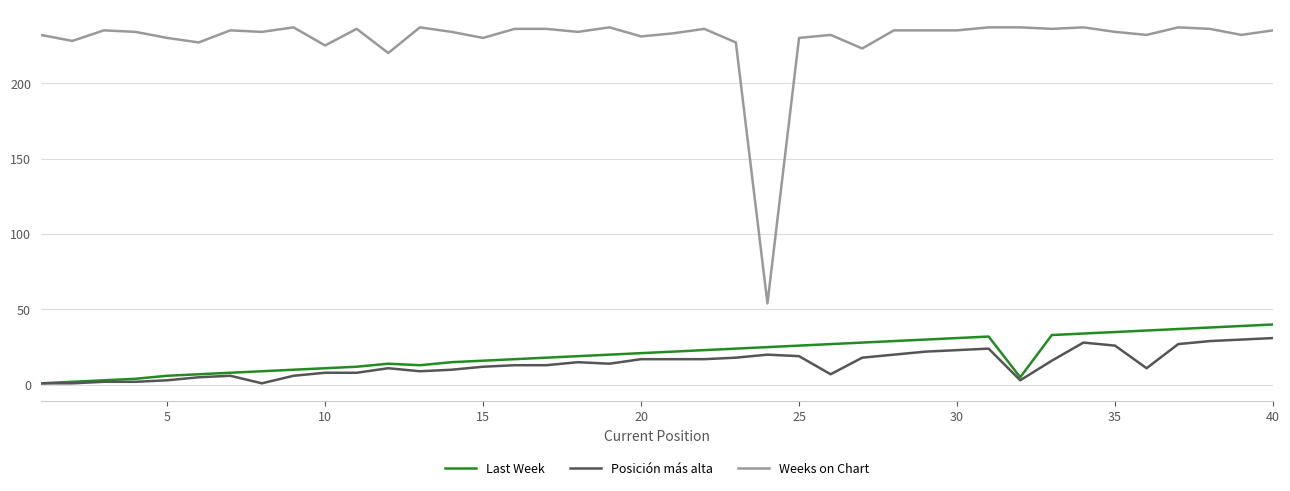

What is the maximum value for Weeks on Chart?

237